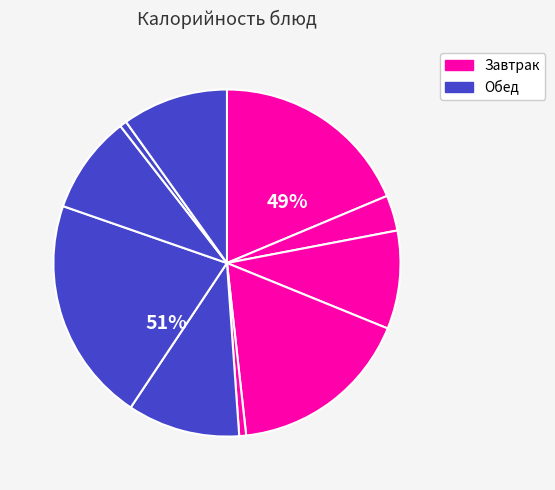

Does Компот из смеси сухофруктов account for over 50% of the chart?

No